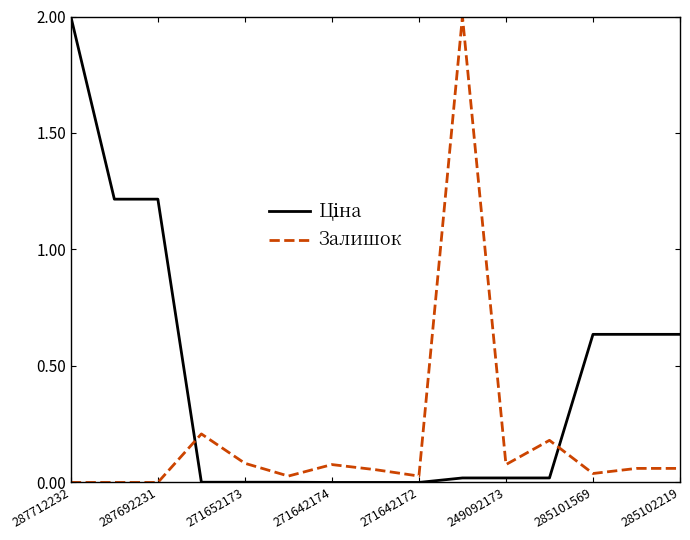

Does the chart display data point markers on the line(s)?

No